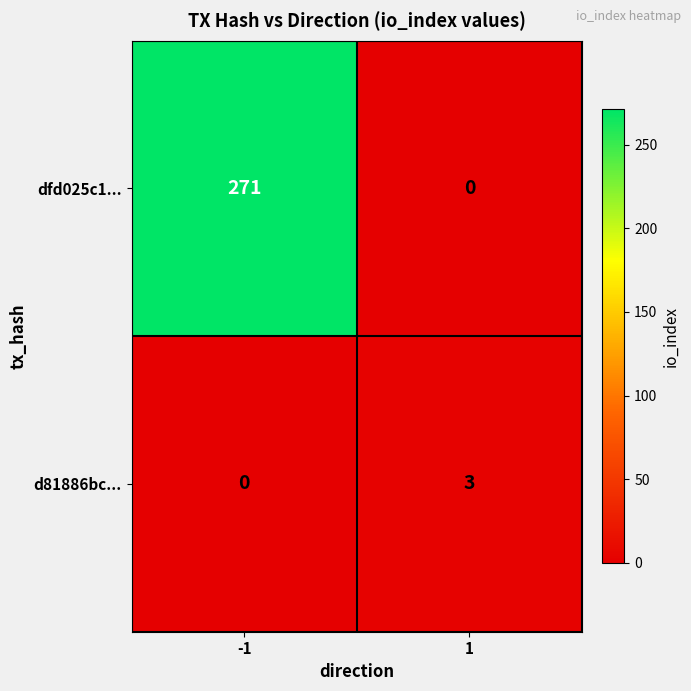

What is the difference between the d81886bc... values at -1 and 1?

3